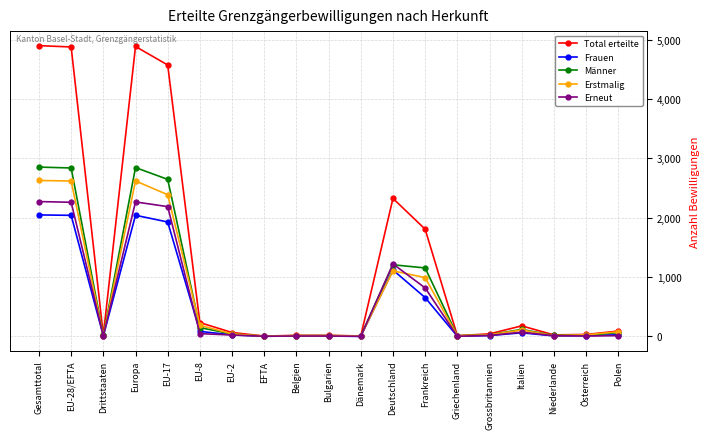

Which series has the largest total across all categories?

Total erteilte